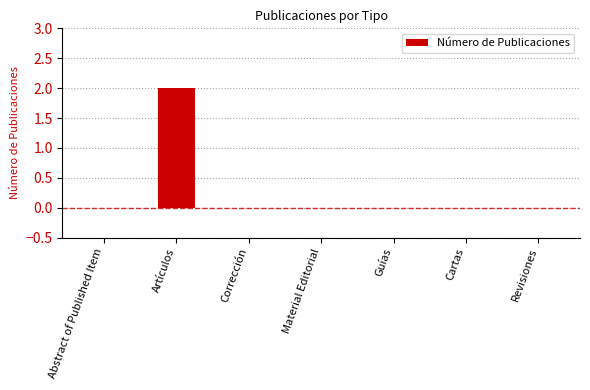

Does the chart contain stacked bars?

No